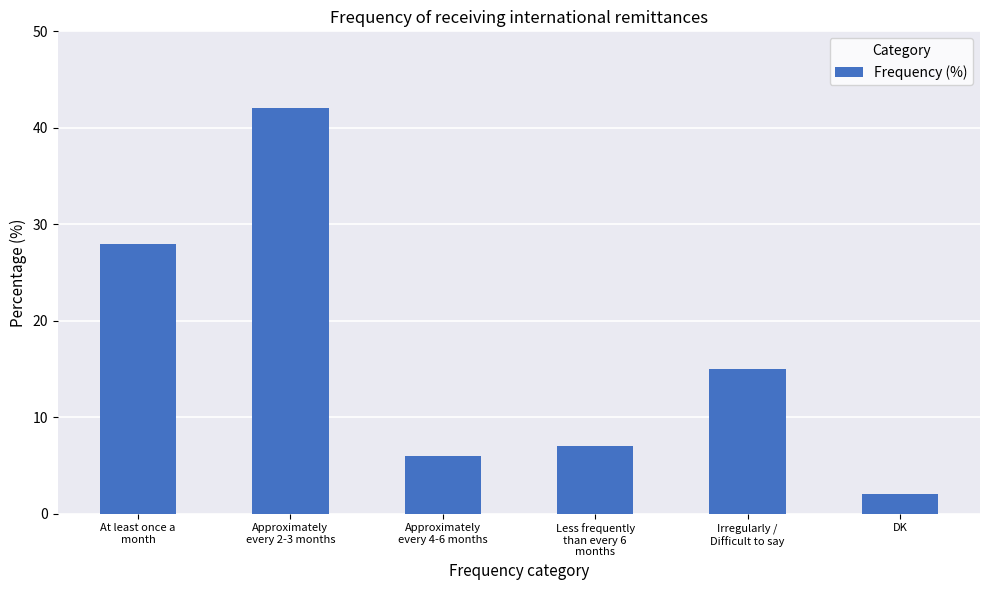

Which label corresponds to the smallest value in the chart?

DK